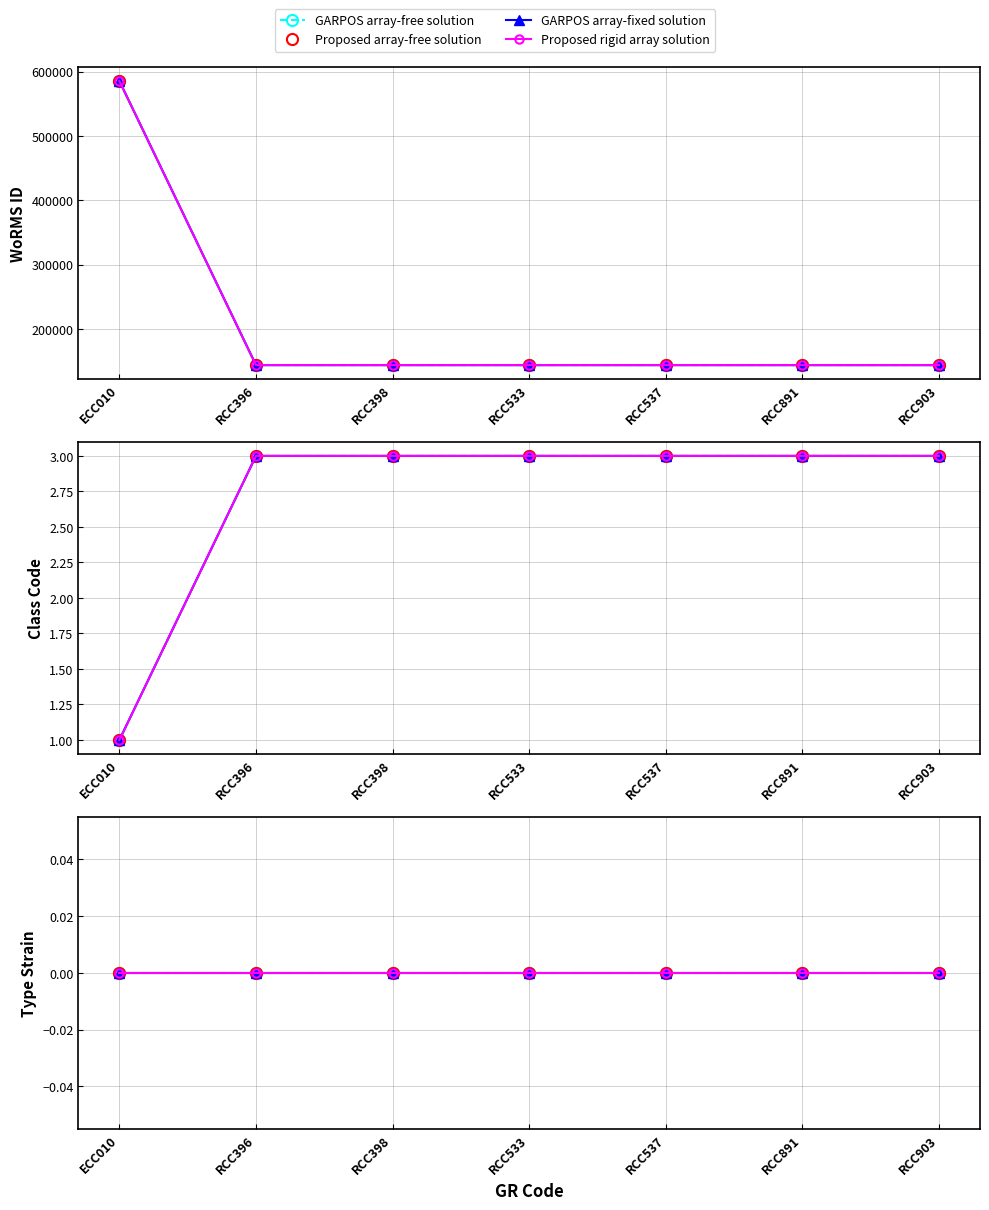

List the labels in order of value, largest first.

ECC010, RCC396, RCC398, RCC533, RCC537, RCC891, RCC903